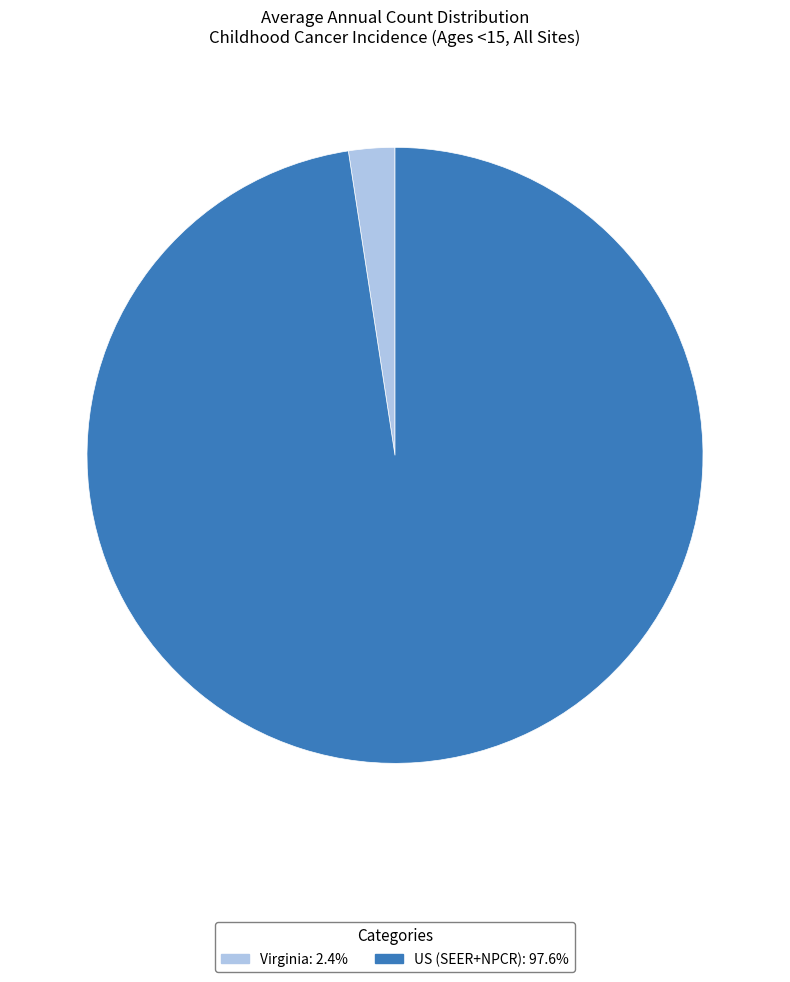

Is there any slice that represents more than half of the pie?

Yes